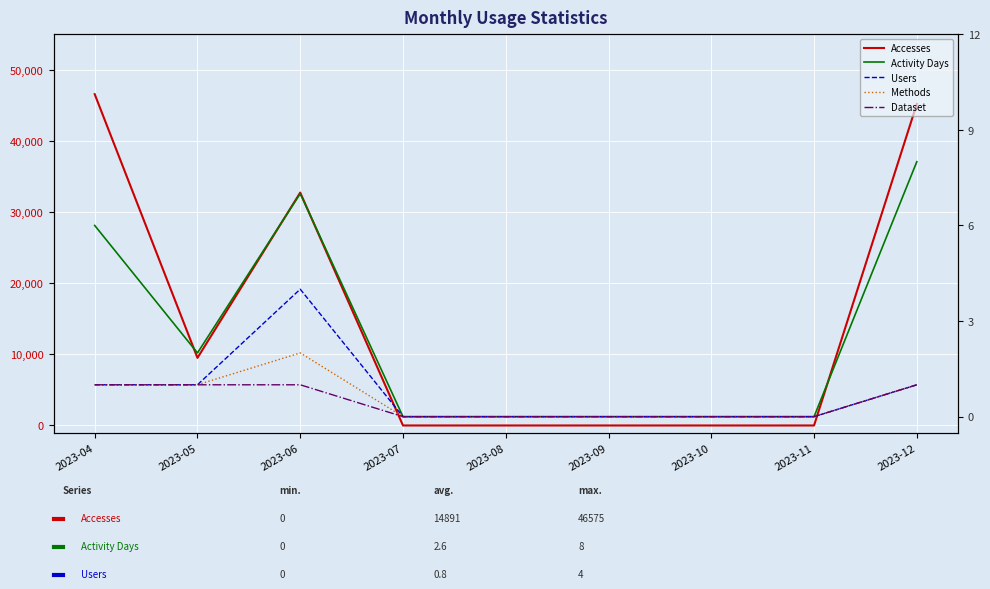

Is the value of Dataset at 2023-04 greater than the value of Accesses at 2023-10?

Yes